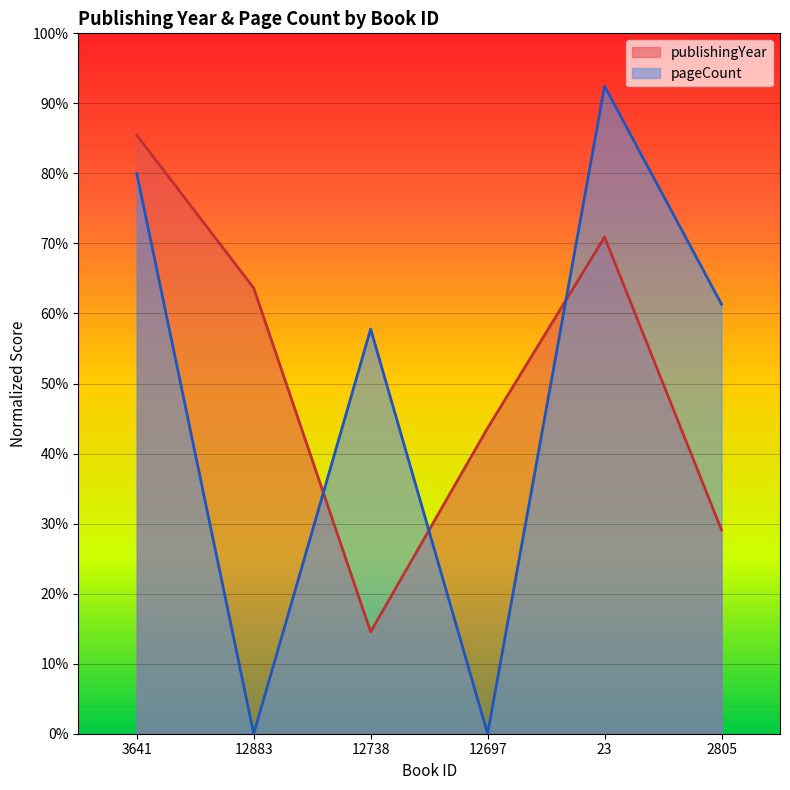

Between 12883 and 2805, which is larger?

12883